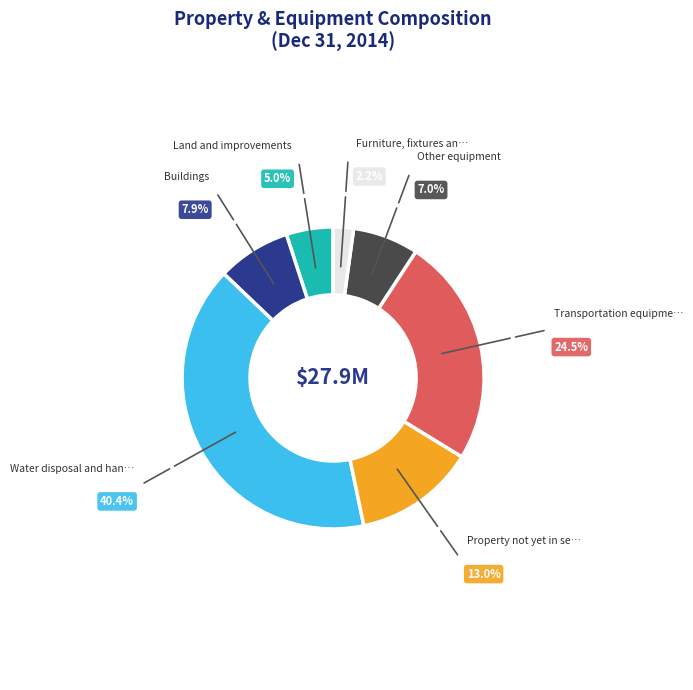

Does any single category account for the majority?

No